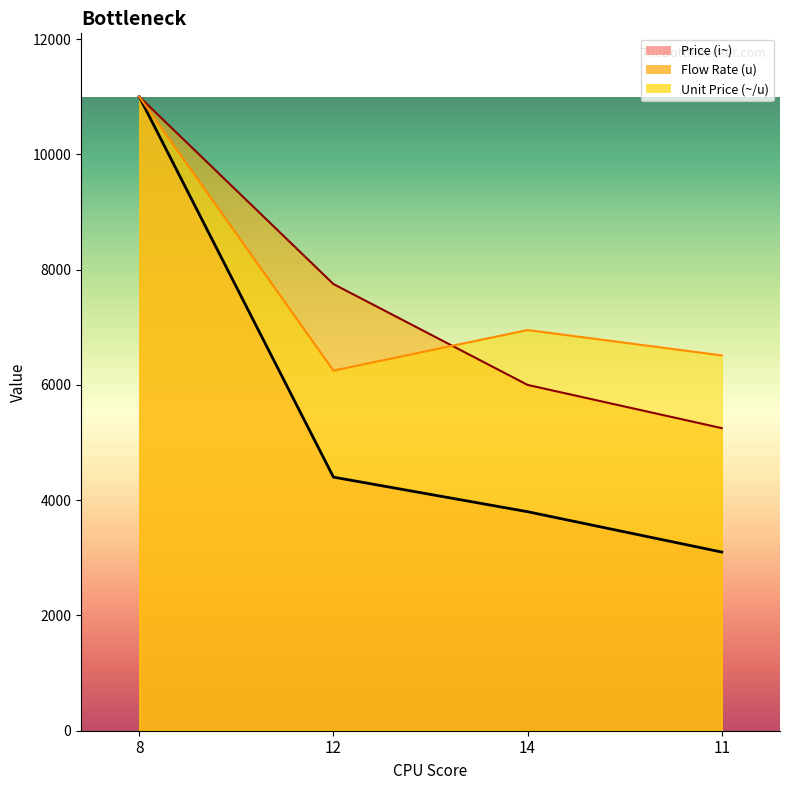

True or false: Unit Price (~/u) and Price (i~) intersect in this chart.

False